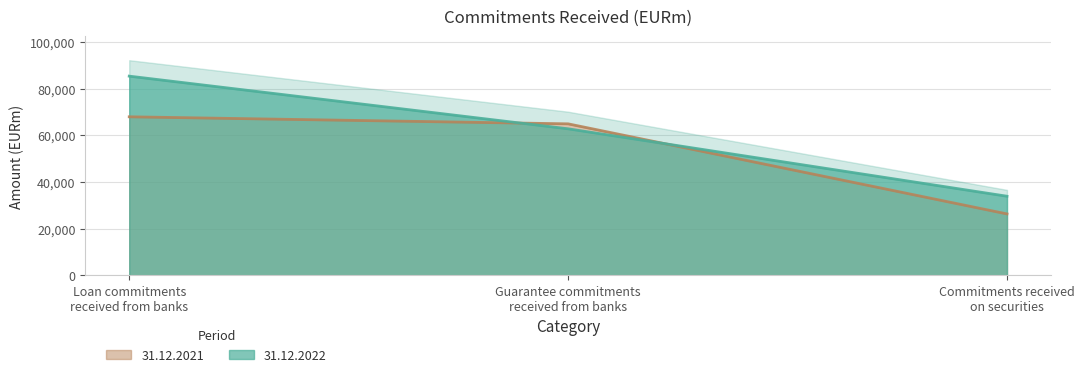

What is the maximum value for 31.12.2021?

67942